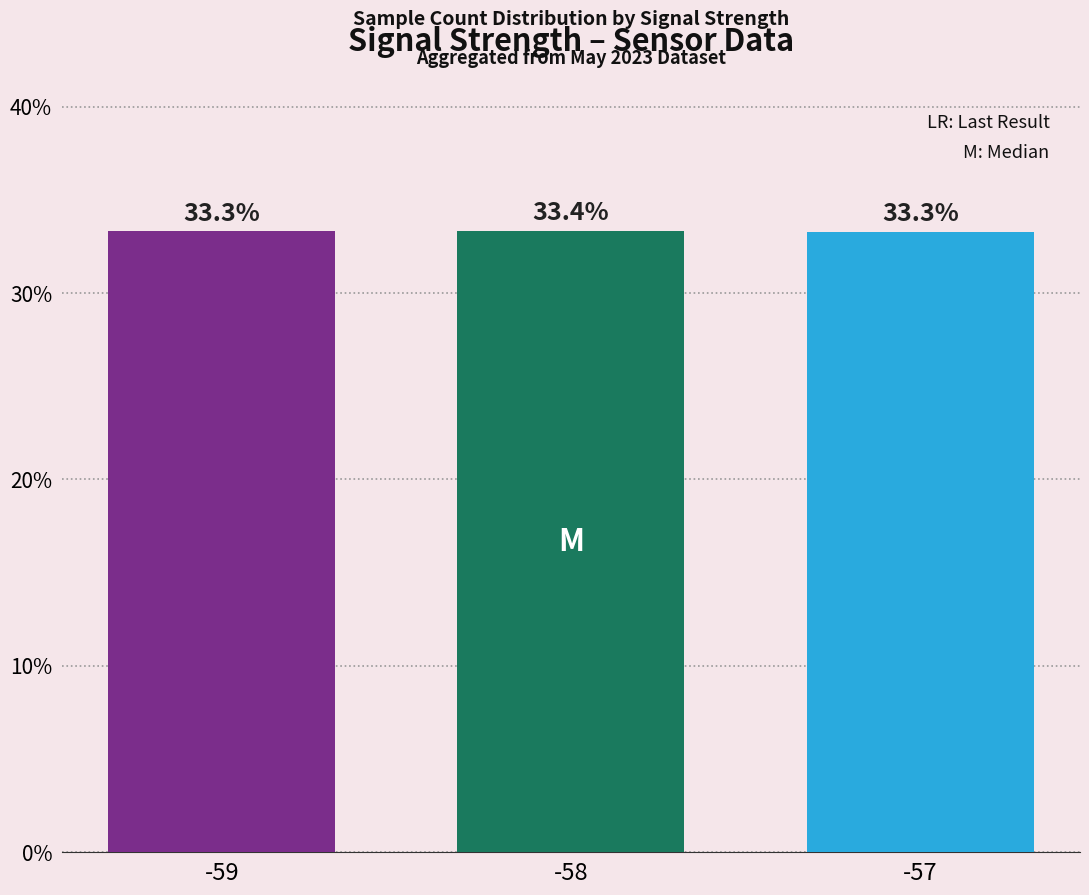

Which has a higher value, -59 or -58?

-58